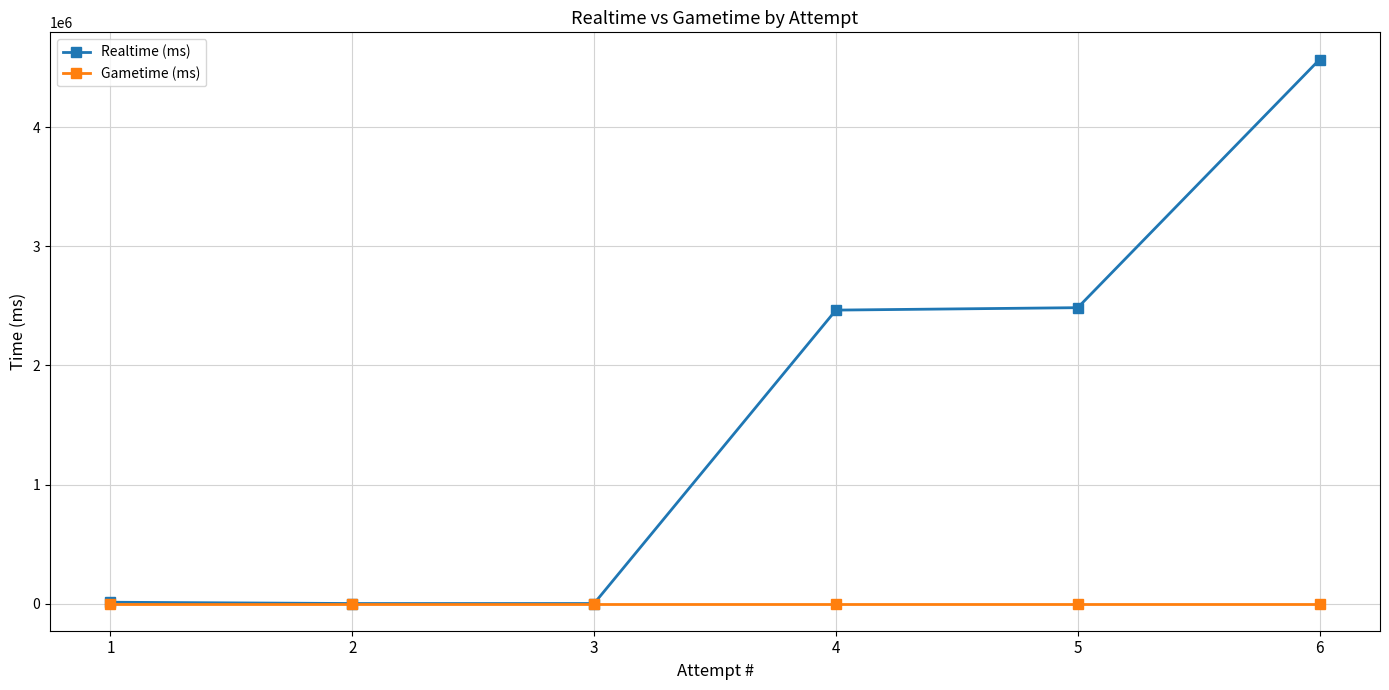

List the series in order of their peak value, highest first.

Realtime (ms), Gametime (ms)